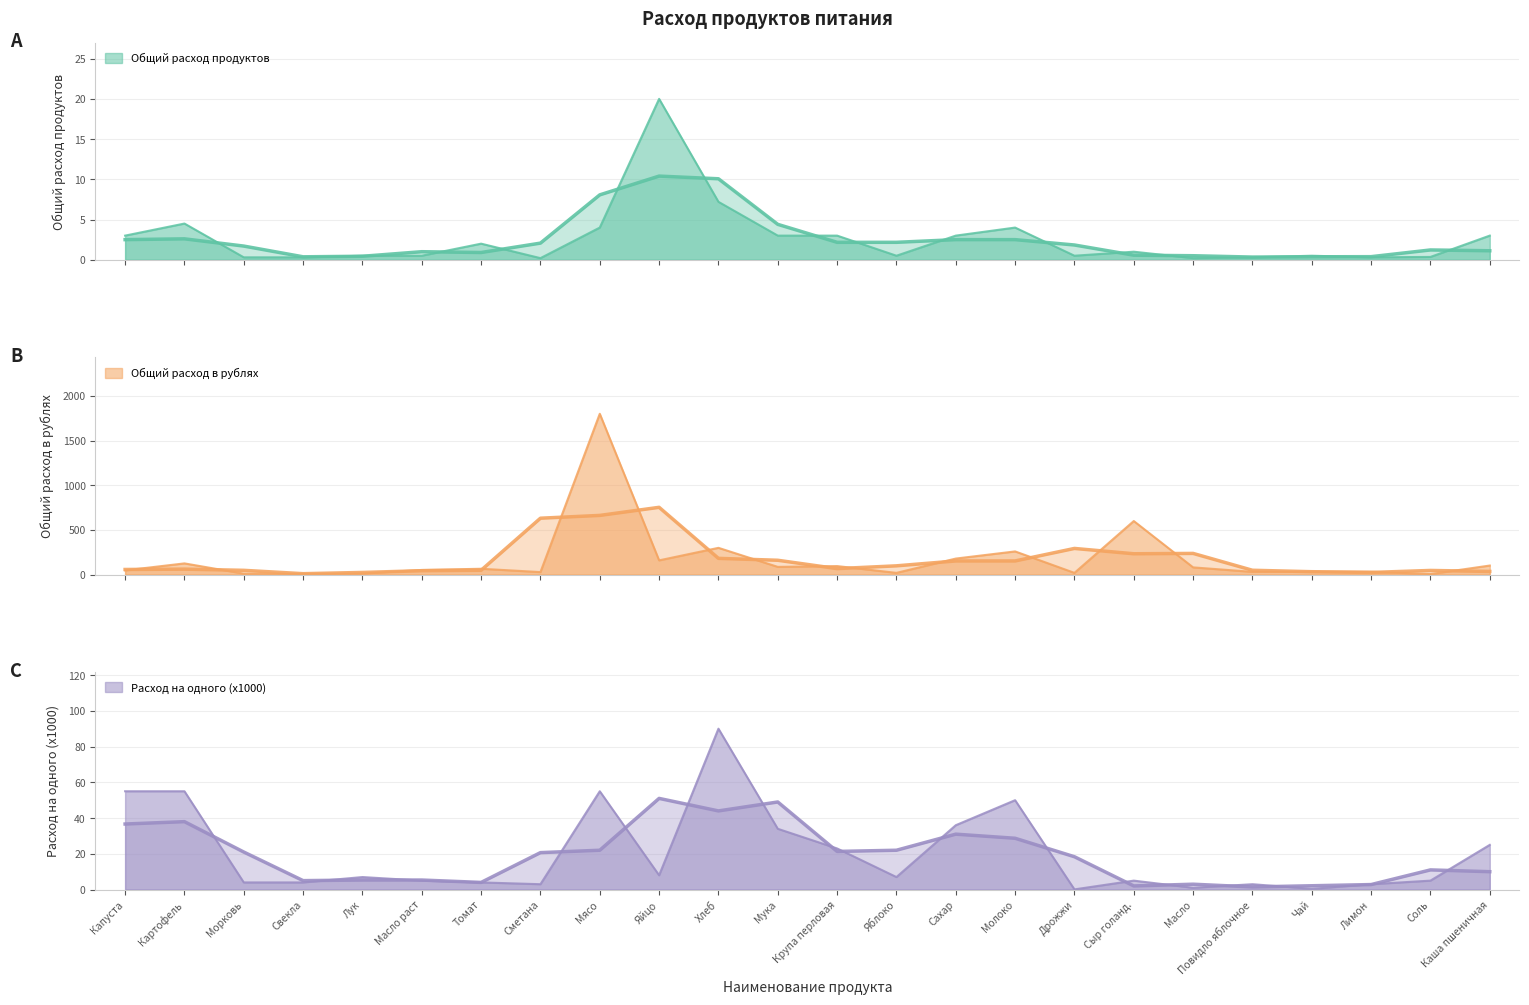

At which category is the sum across all series the highest?

Мясо